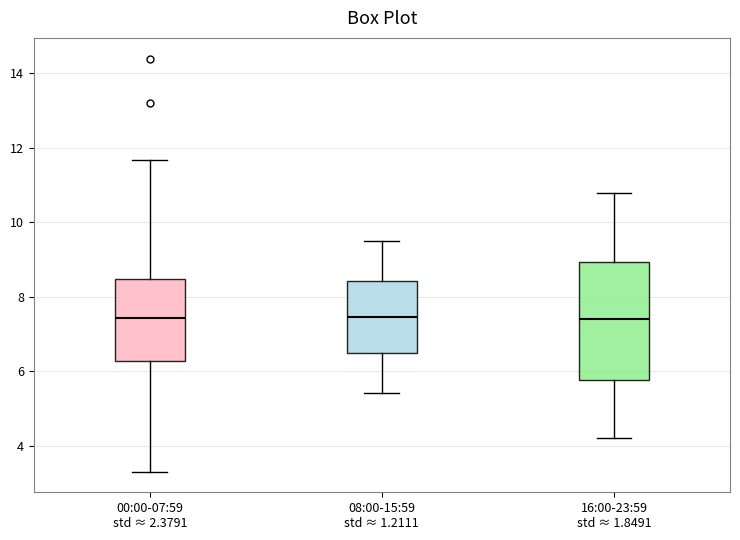

Comparing the boxes themselves (not the whiskers), which one is the tallest?

16:00-23:59 std ≈ 1.8491